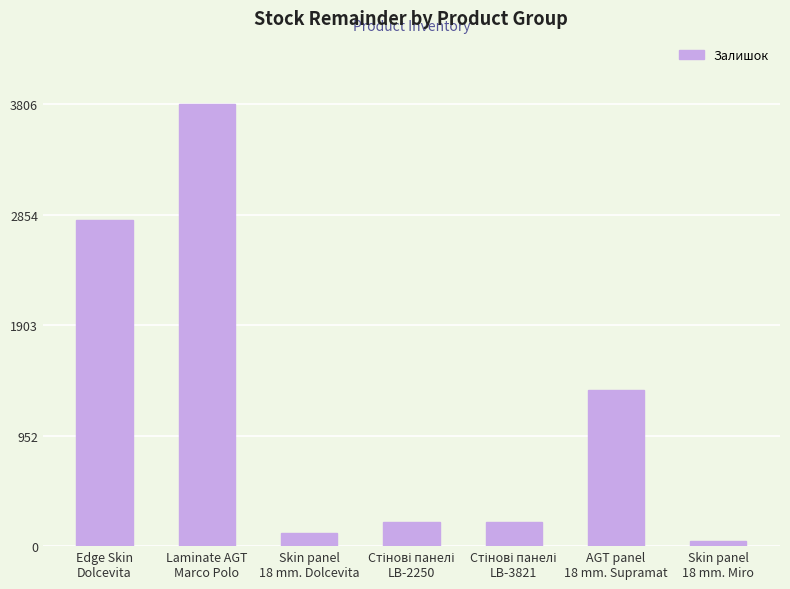

What is the greatest value displayed?

3806